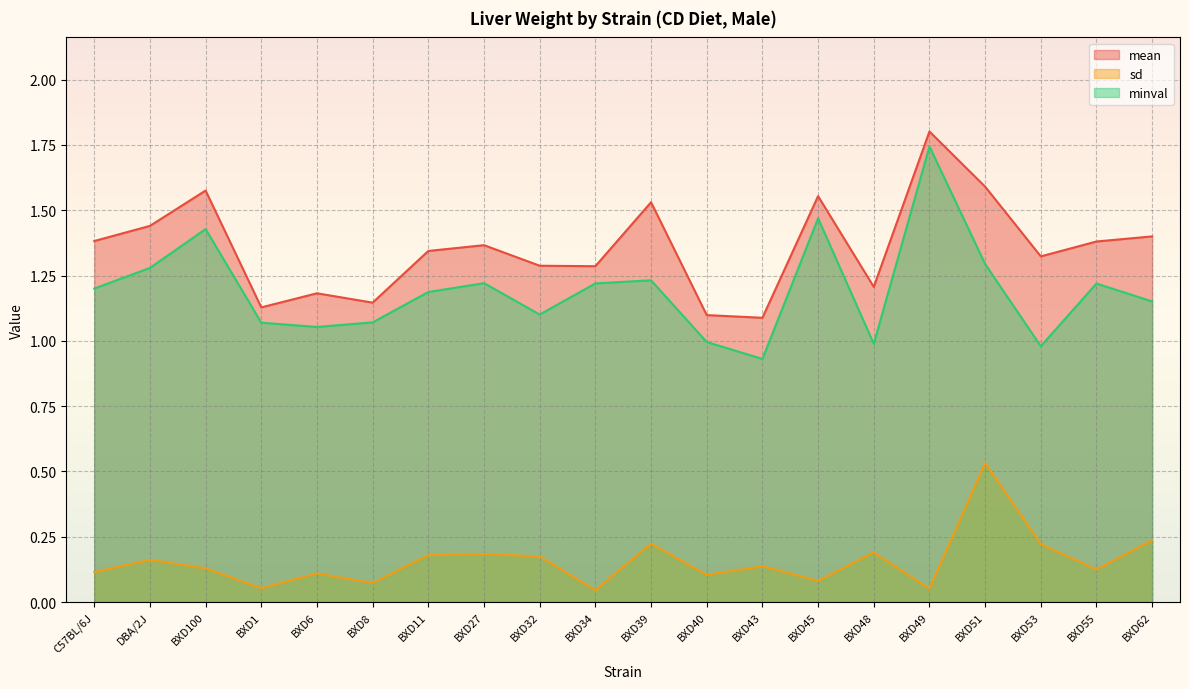

Does the chart display data point markers on the line(s)?

No